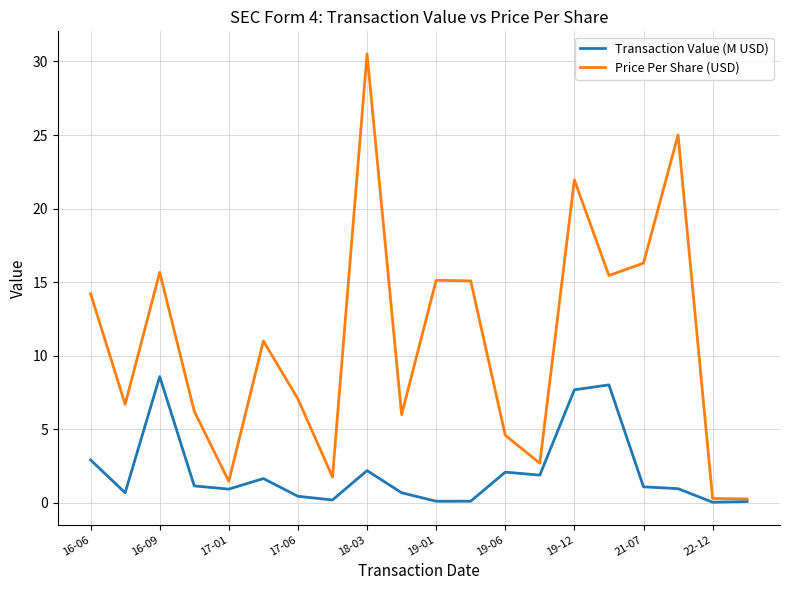

Does the chart have visible grid lines?

Yes